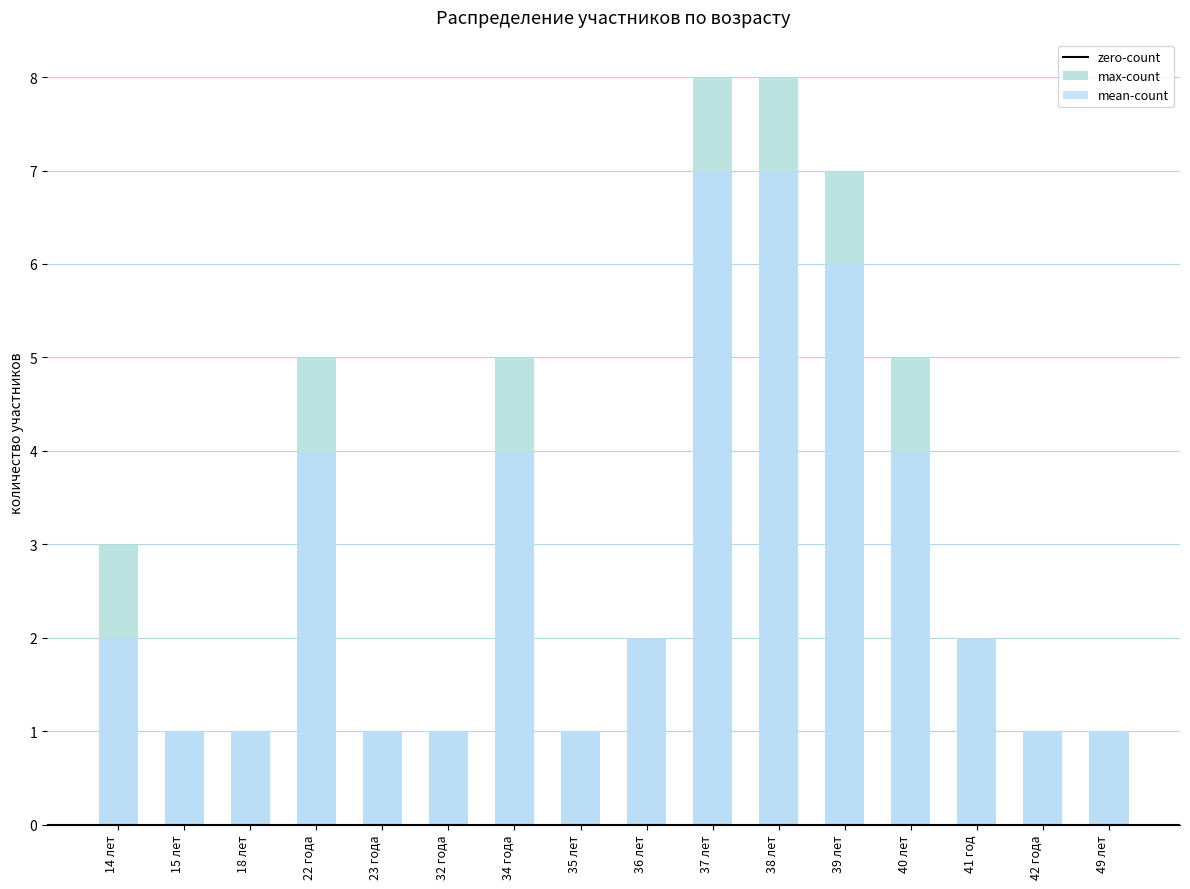

What is the smallest value displayed?

1